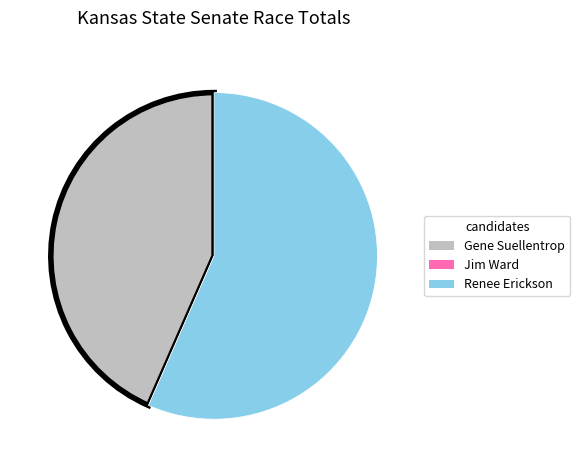

Which category has the biggest portion of the pie?

Renee Erickson